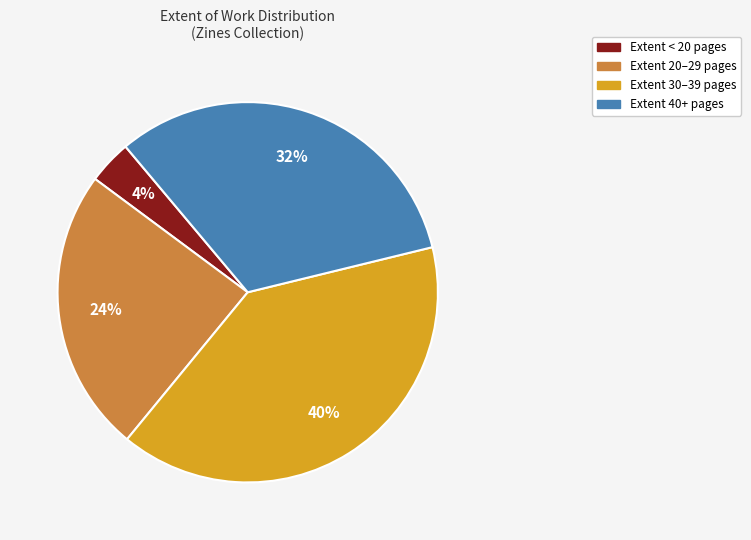

Between Extent 20–29 pages and Extent < 20 pages, which is larger?

Extent 20–29 pages